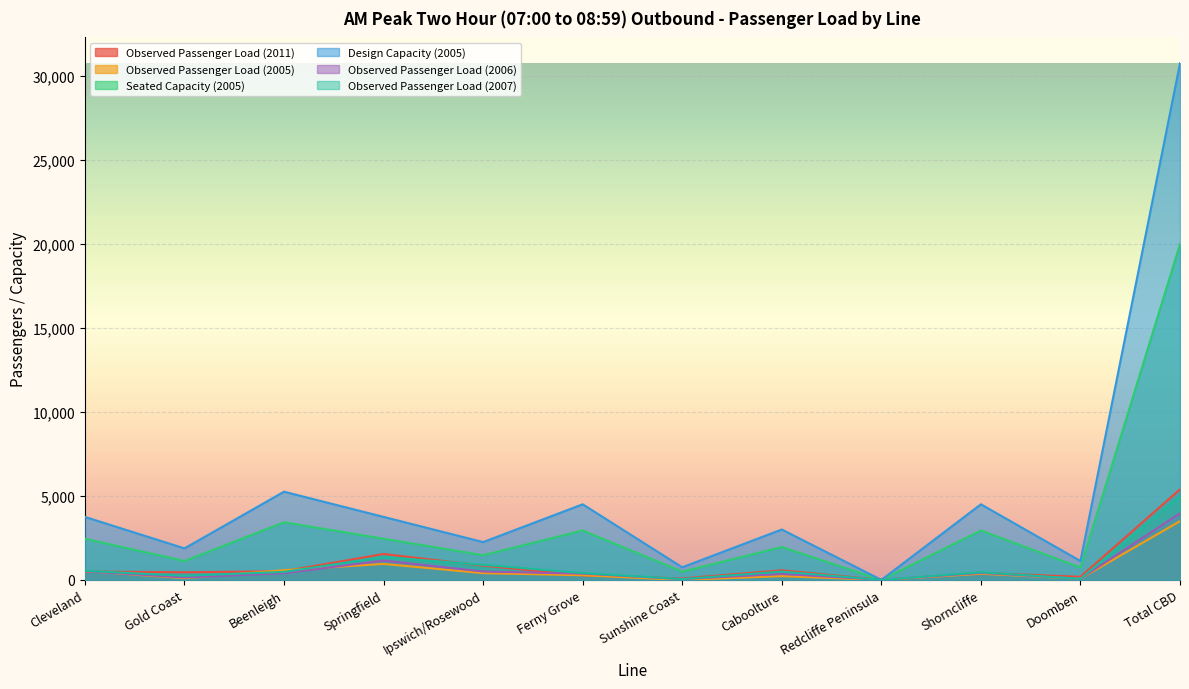

What is the difference between the Seated Capacity (2005) values at Cleveland and Redcliffe Peninsula?

2450